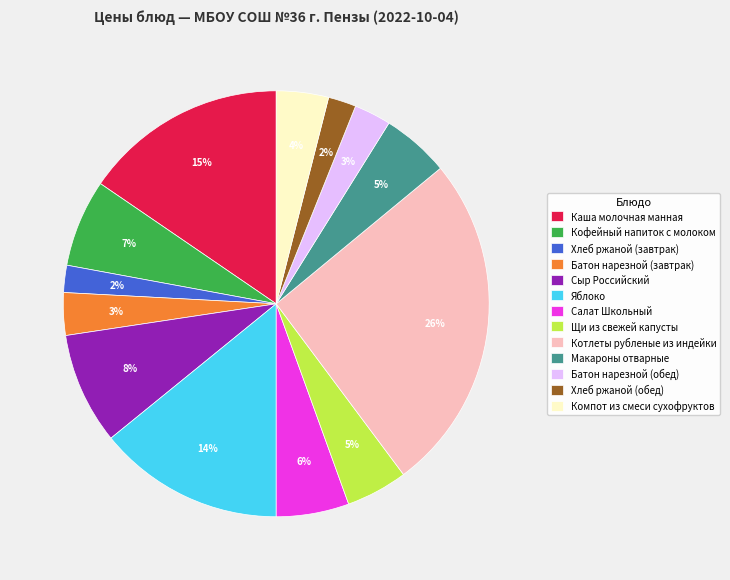

Approximately how many times larger is the value at Батон нарезной (обед) compared to Кофейный напиток с молоком?

0.4